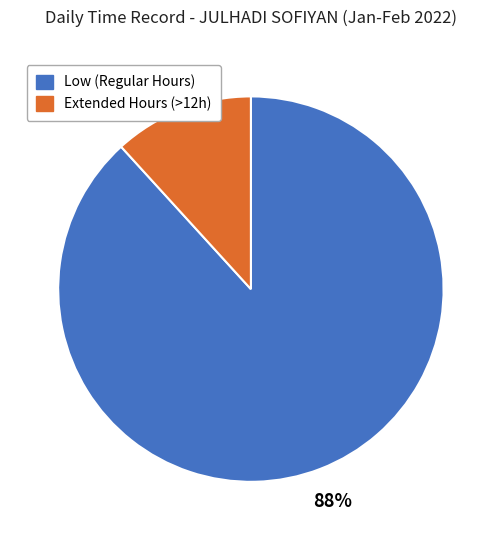

Is there a majority slice in this chart?

Yes